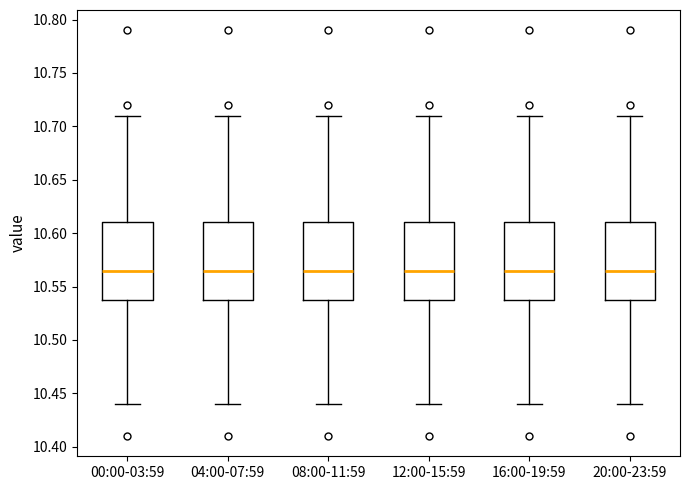

Where does the median line of the box for 16:00-19:59 sit on the y-axis? The values are not printed on the chart, so give them approximately, as read against the axis.

10.565